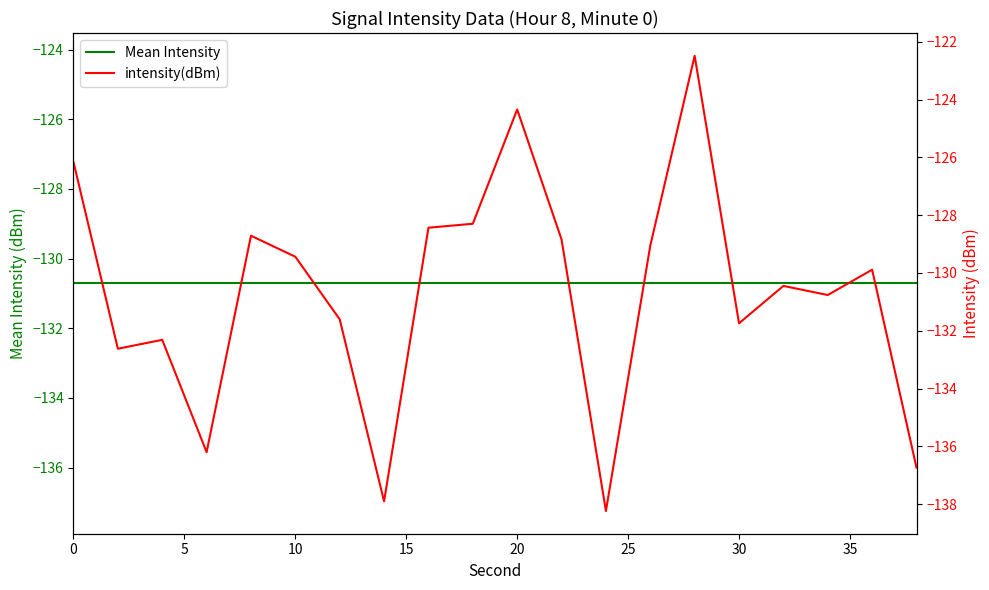

The Mean Intensity series shows -49.5 at 30. True or false?

False